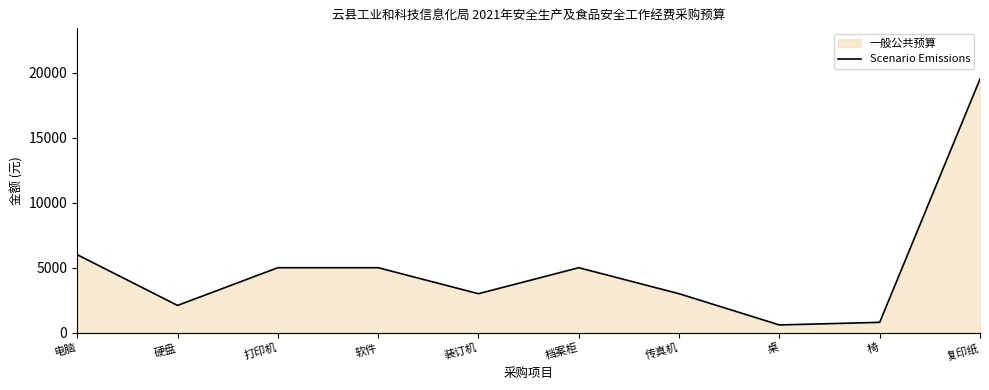

Reading left to right, extract all data points from this chart.

6000	2100	5000	5000	3000	5000	3000	600	800	19500